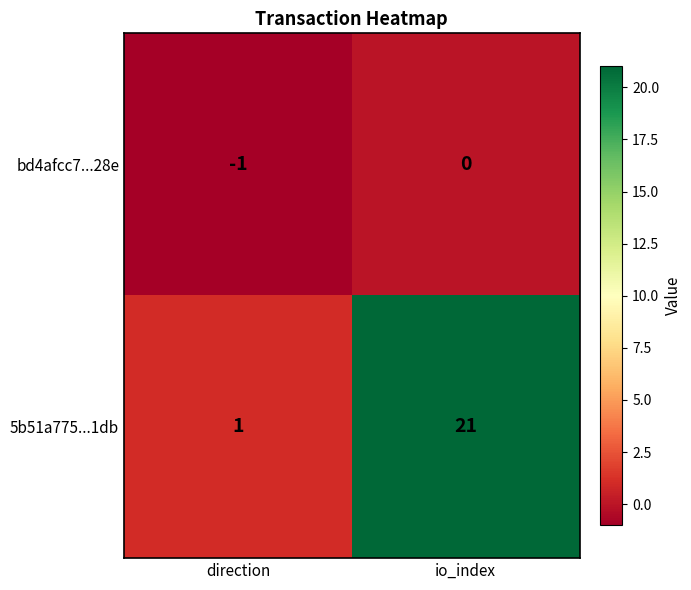

What is the greatest value displayed?

21